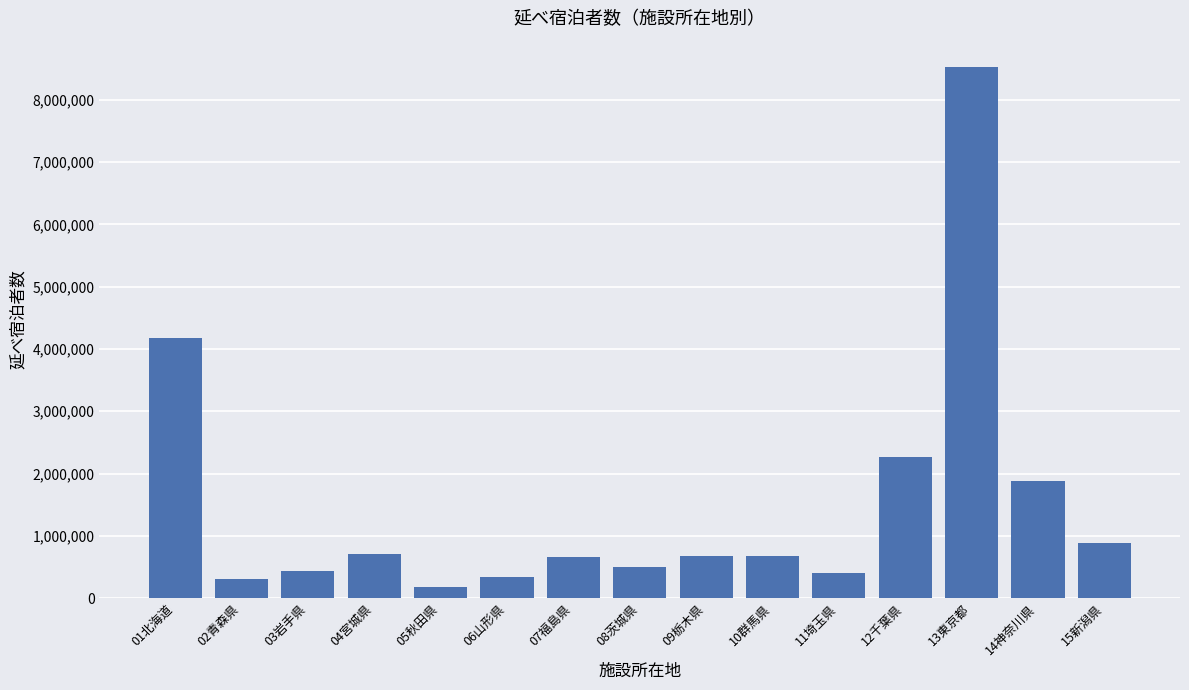

True or false: the data shows 668850 at 10群馬県.

True